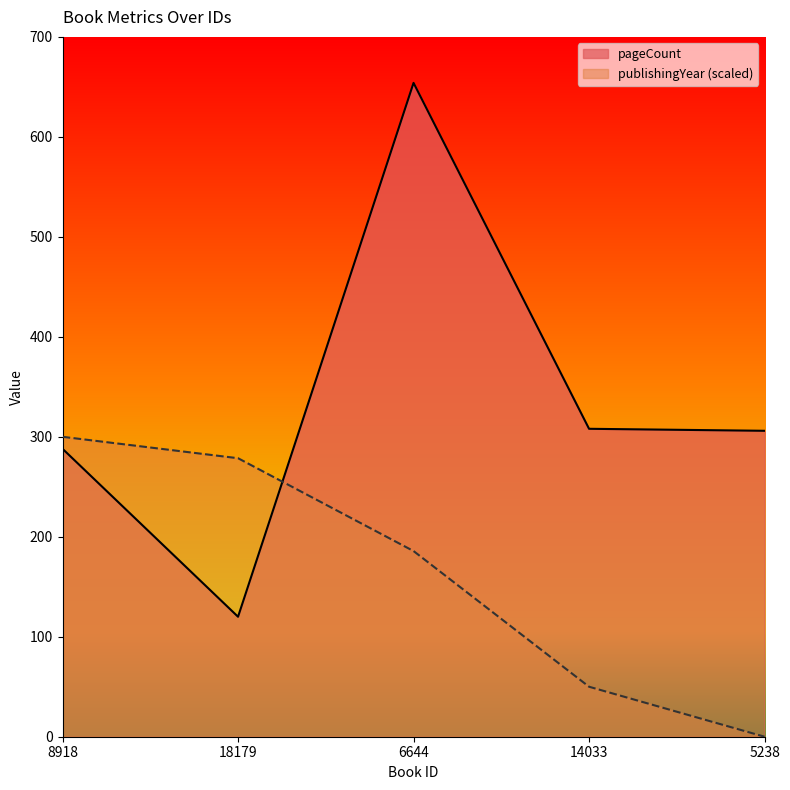

What is the difference between the highest and lowest values at 14033?

258.0